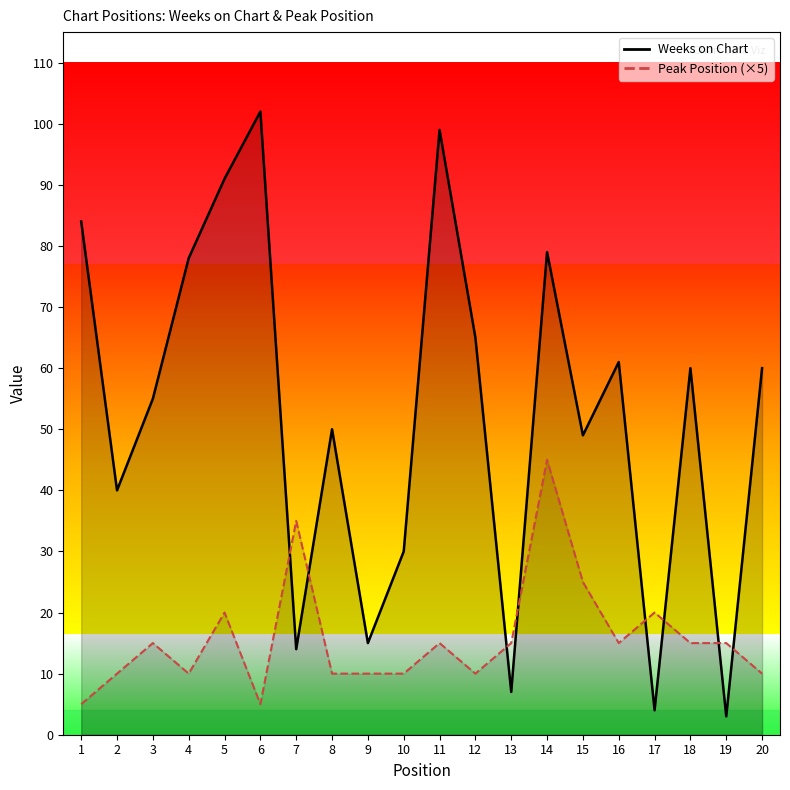

Reading left to right, extract all data points from this chart.

Weeks on Chart: 84	40	55	78	91	102	14	50	15	30	99	65	7	79	49	61	4	60	3	60
Peak Position: 5	10	15	10	20	5	35	10	10	10	15	10	15	45	25	15	20	15	15	10